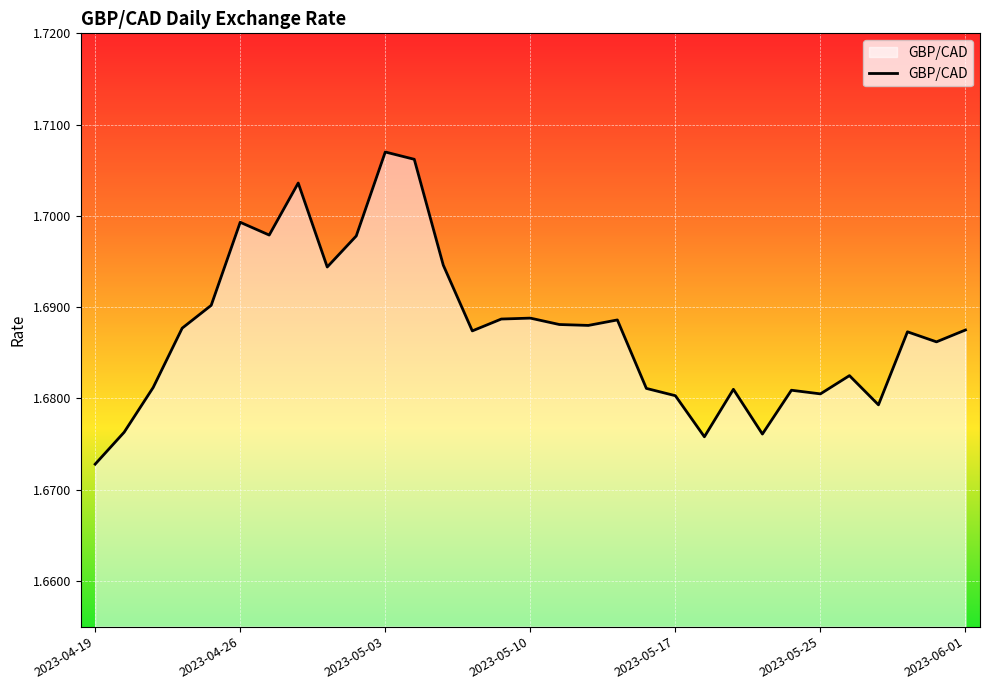

True or false: the data shows 2.4 at 2023-05-03.

False